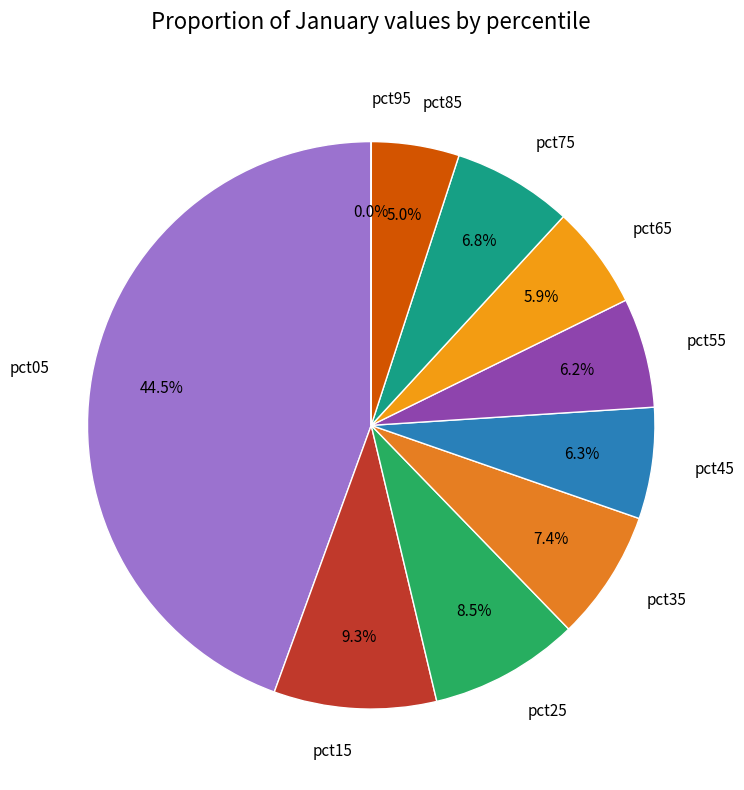

To the nearest percent, what portion does pct55 represent?

6%